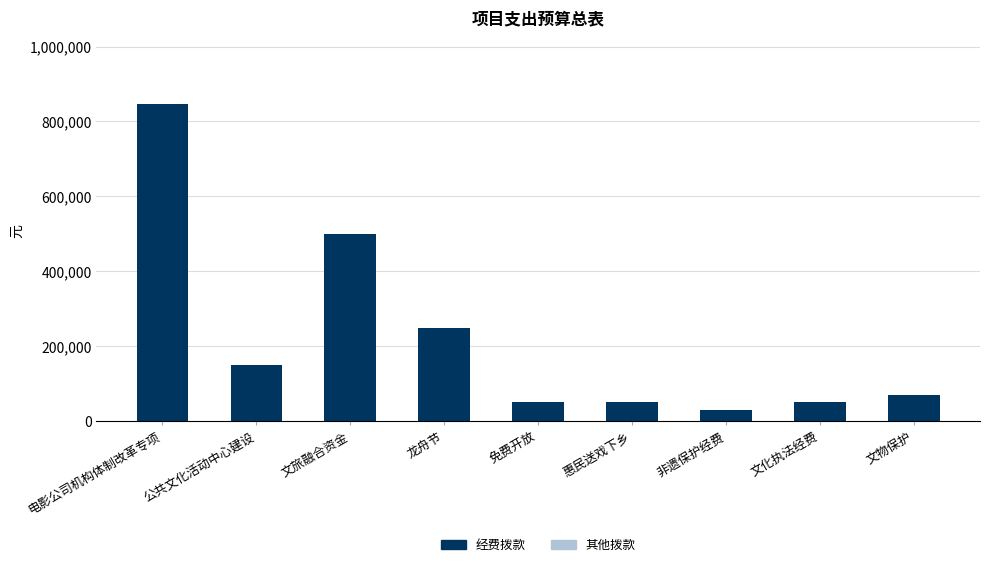

At which label is the value closest to 438500?

文旅融合资金